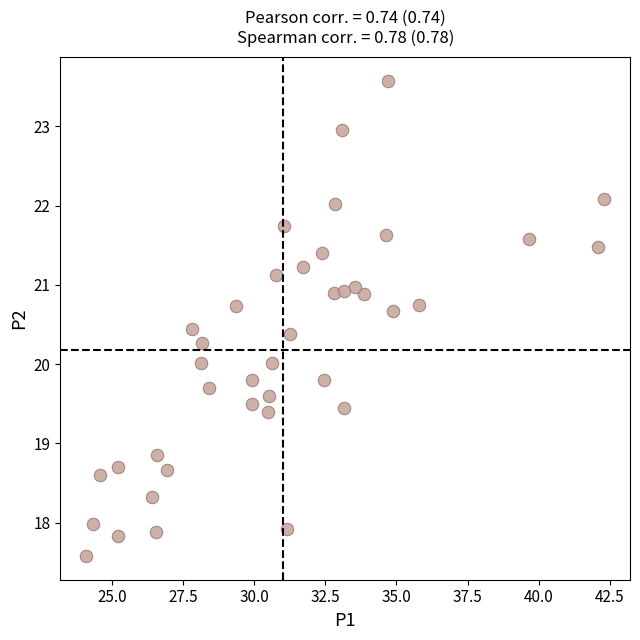

What is the range of Y values (max minus min)?

6.0